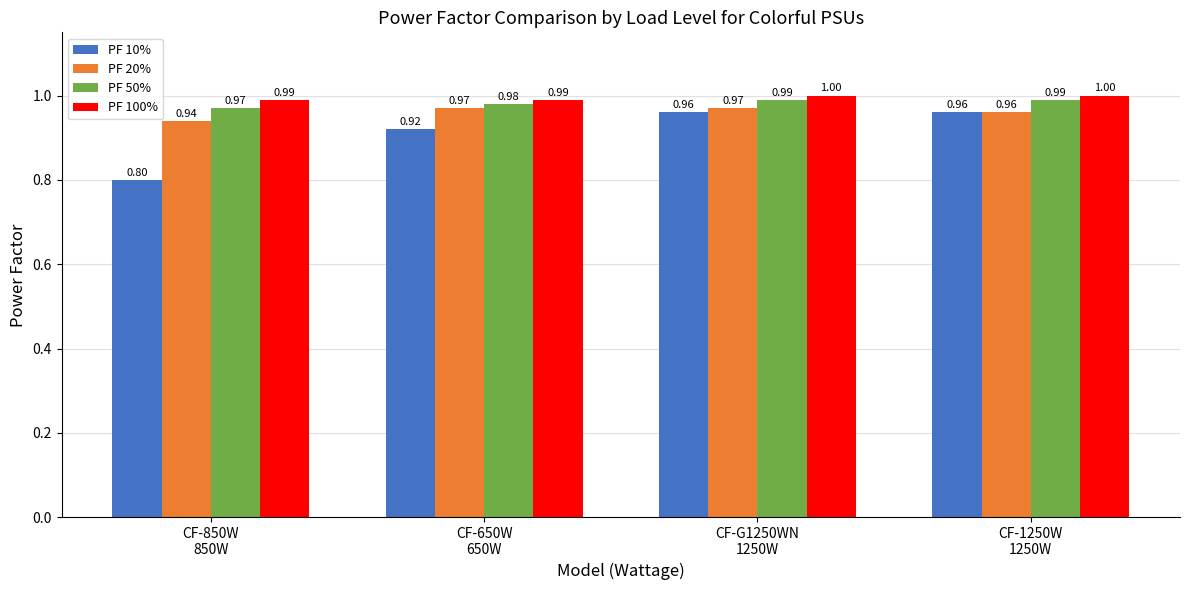

List the series in order of their peak value, highest first.

PF 100%, PF 50%, PF 20%, PF 10%